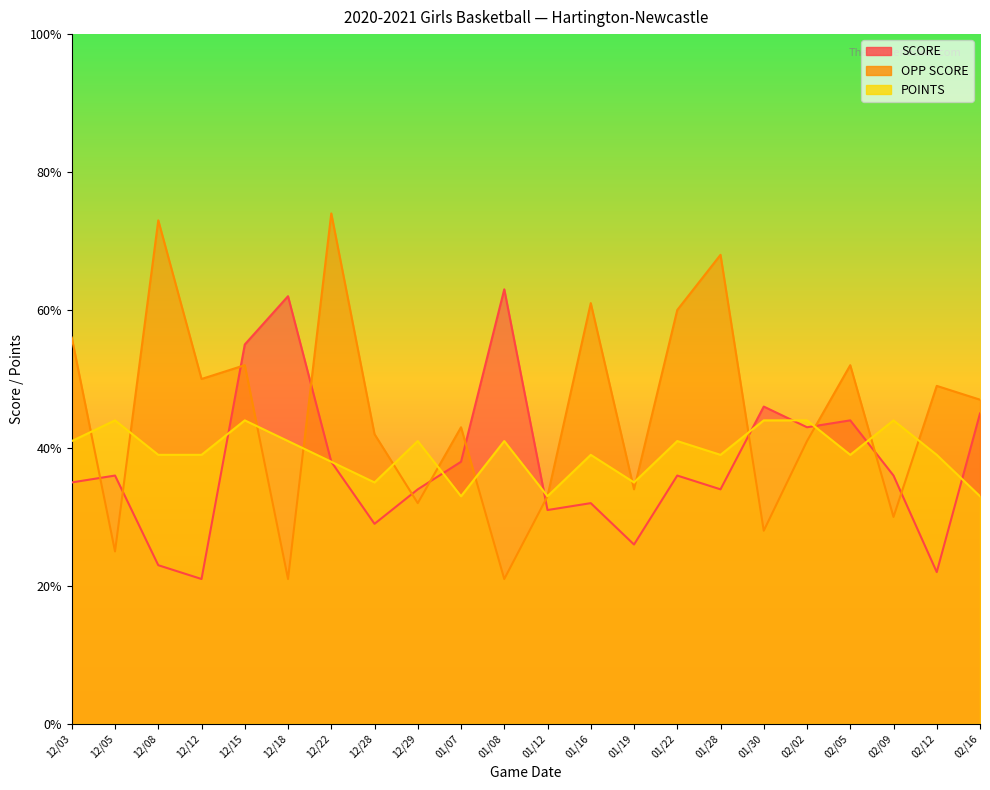

Which series ends up on top after the final intersection of POINTS and SCORE?

SCORE